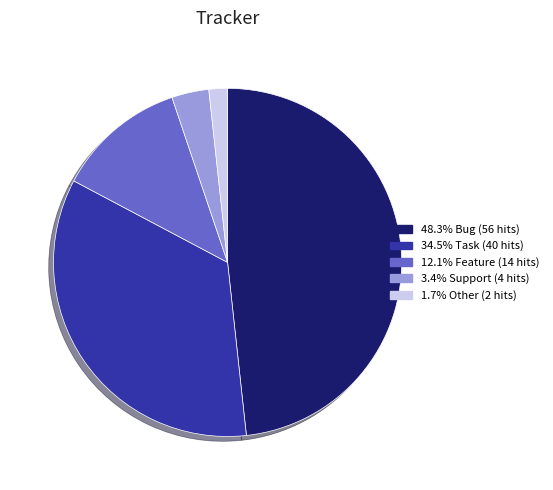

Does any single category account for the majority?

No